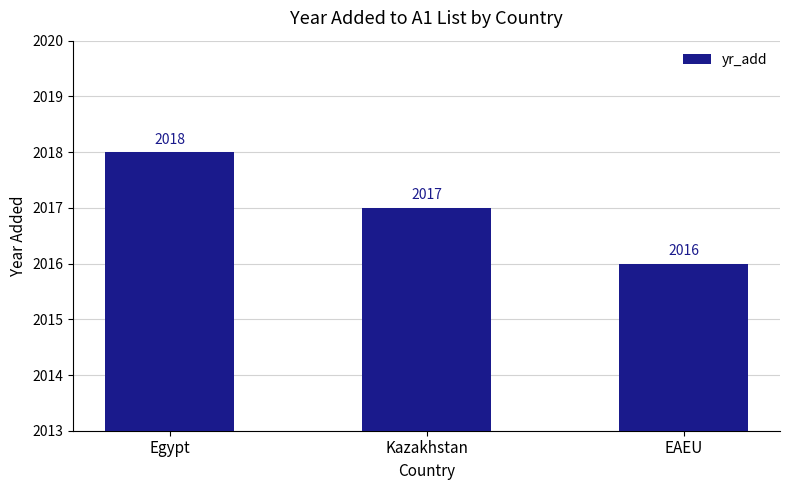

Which category has the lowest value across all series?

EAEU